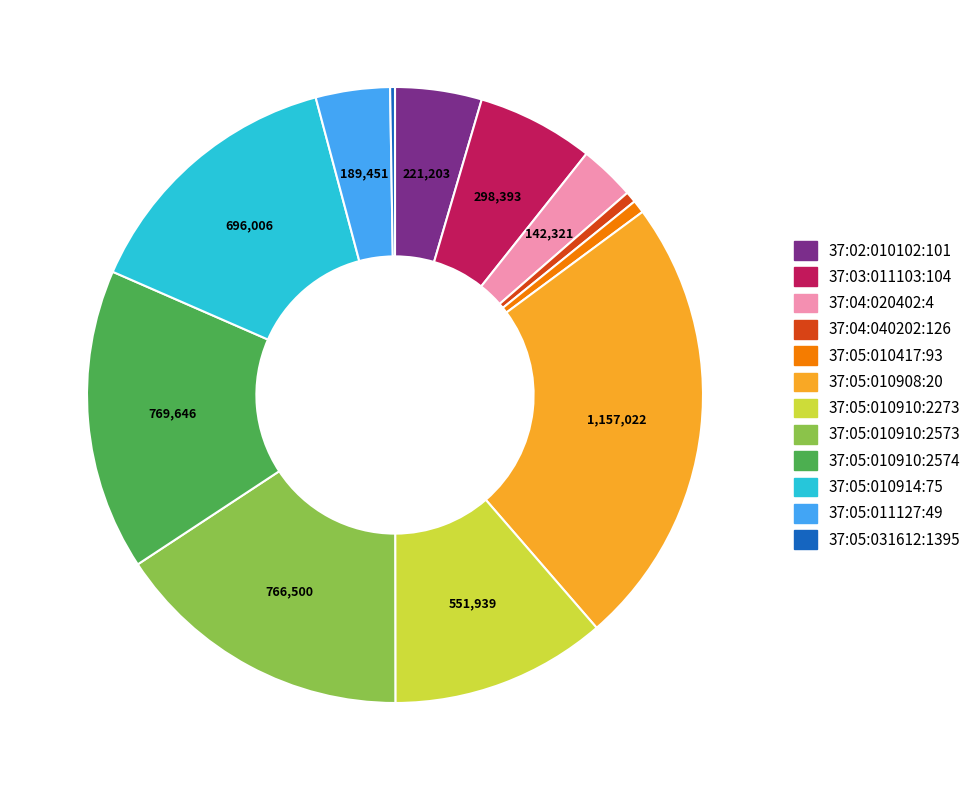

Between 37:05:010914:75 and 37:05:010417:93, which is larger?

37:05:010914:75